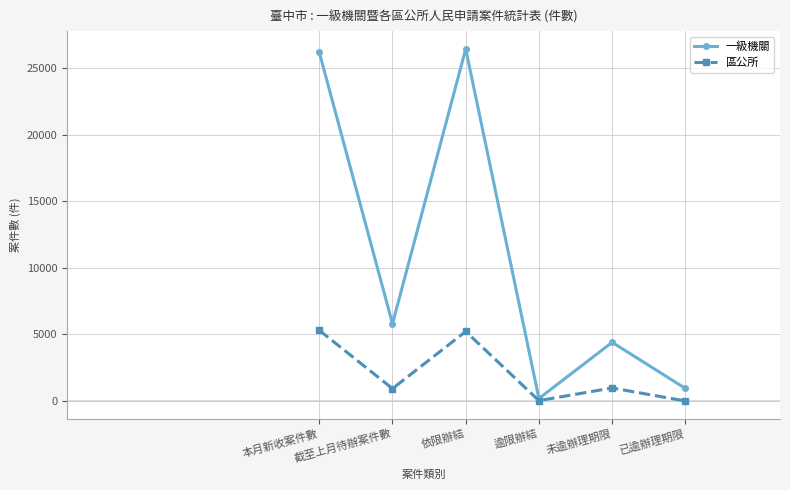

At which category does 一級機關 reach its first local valley?

截至上月待辦案件數